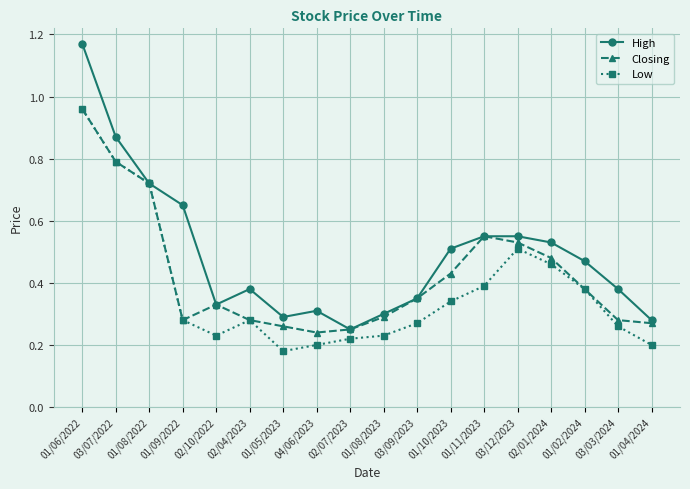

What are all the series names shown in the legend?

High, Closing, Low